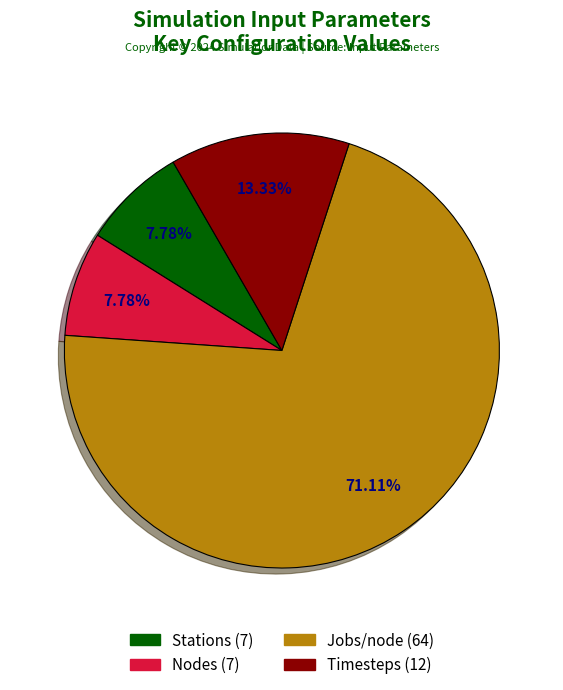

Does any single category account for the majority?

Yes